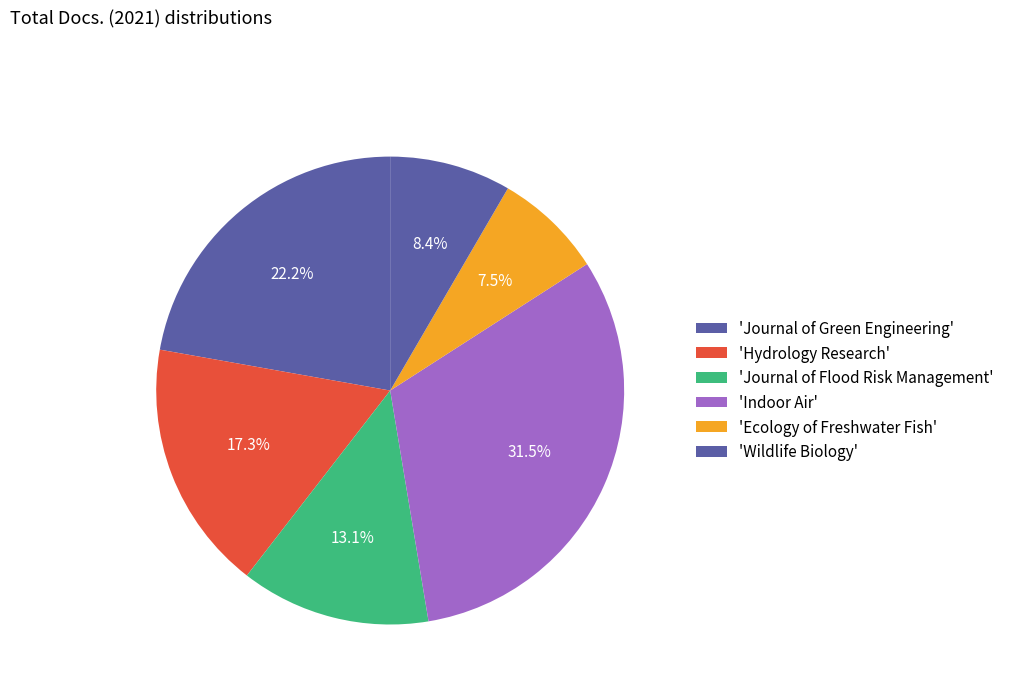

To the nearest percent, what is the average slice percentage?

17%